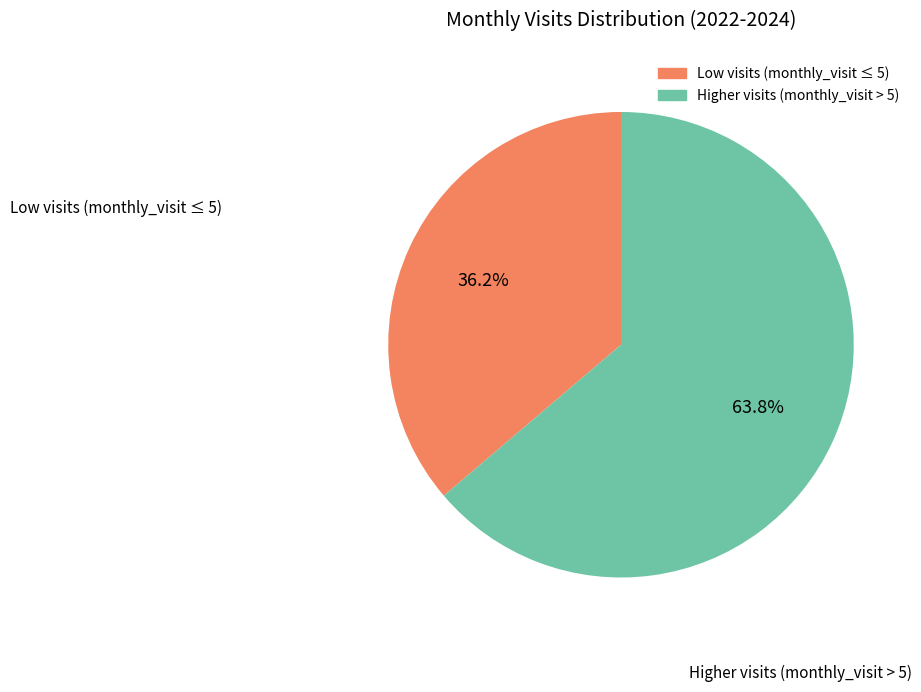

Does any single category account for the majority?

Yes